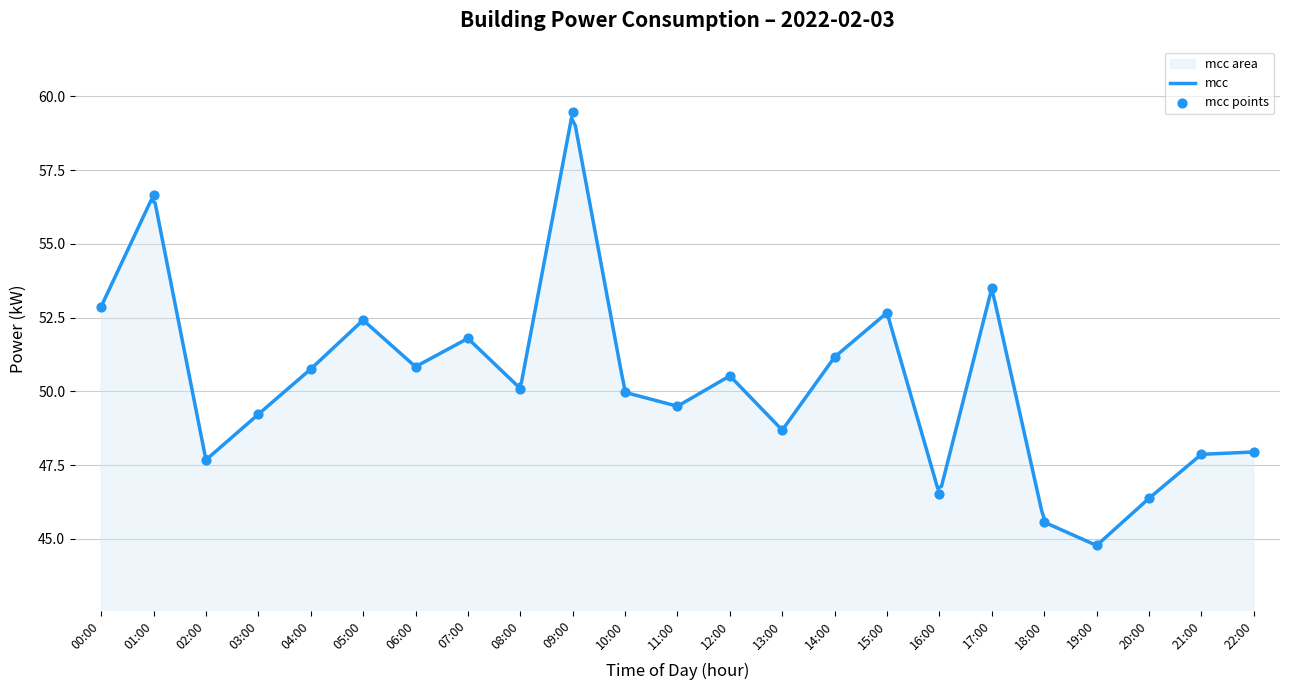

Approximately how many times larger is the value at 06:00 compared to 07:00?

1.0